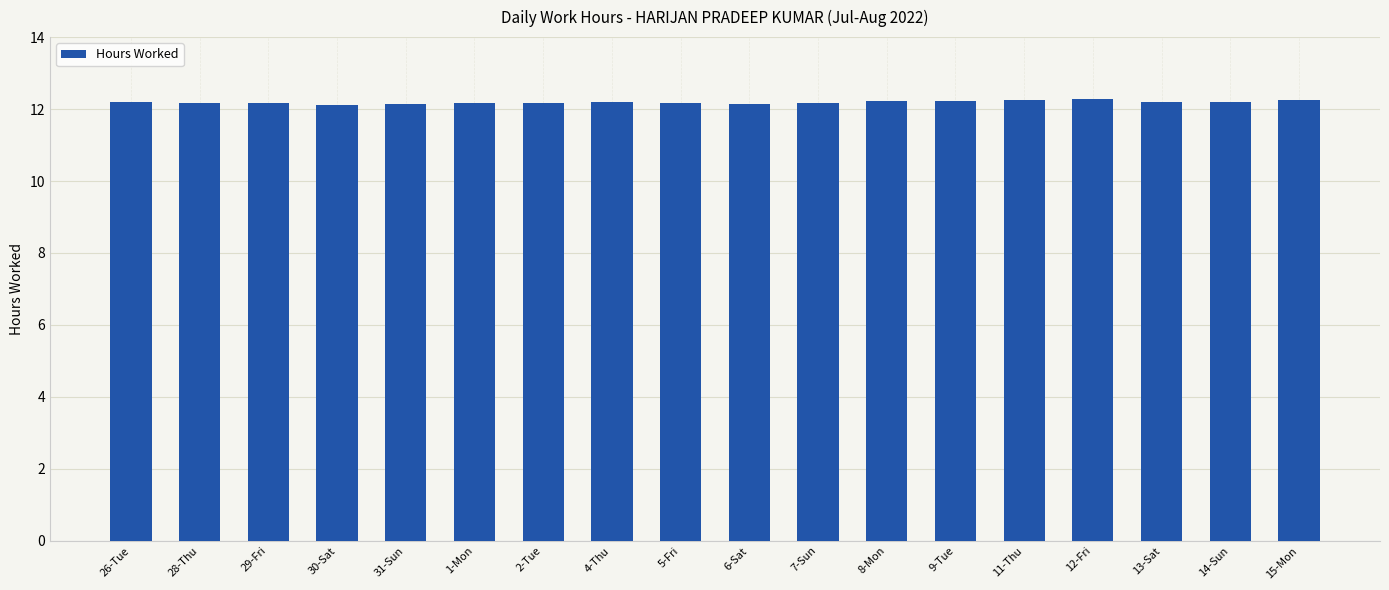

What is the sum of all values?

219.5